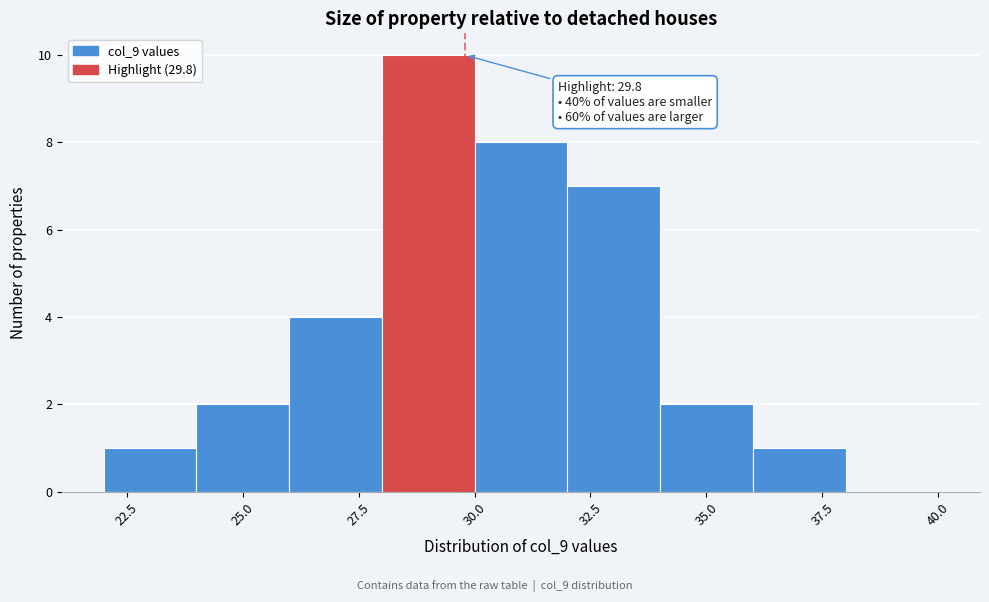

Over which range of the x-axis is the bar tallest?

28 to 30